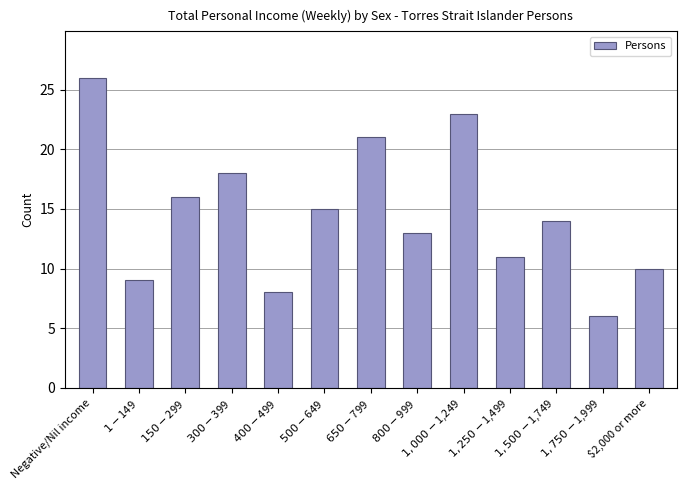

At which label is the value closest to 16?

$150-$299